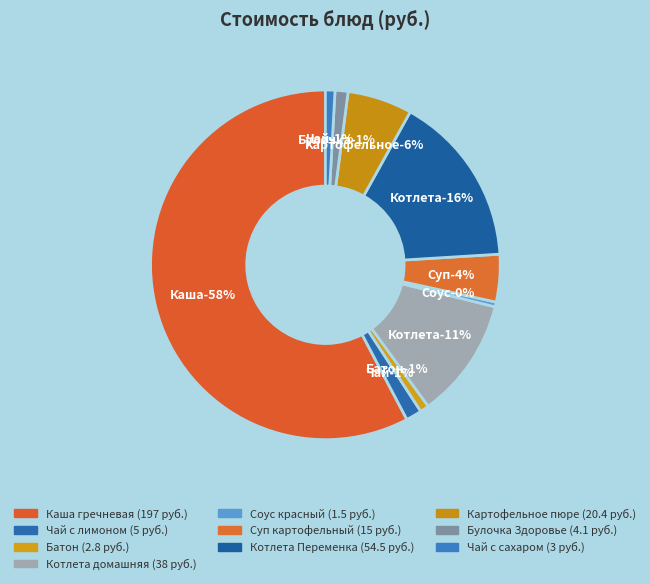

Which category has the biggest portion of the pie?

Каша гречневая